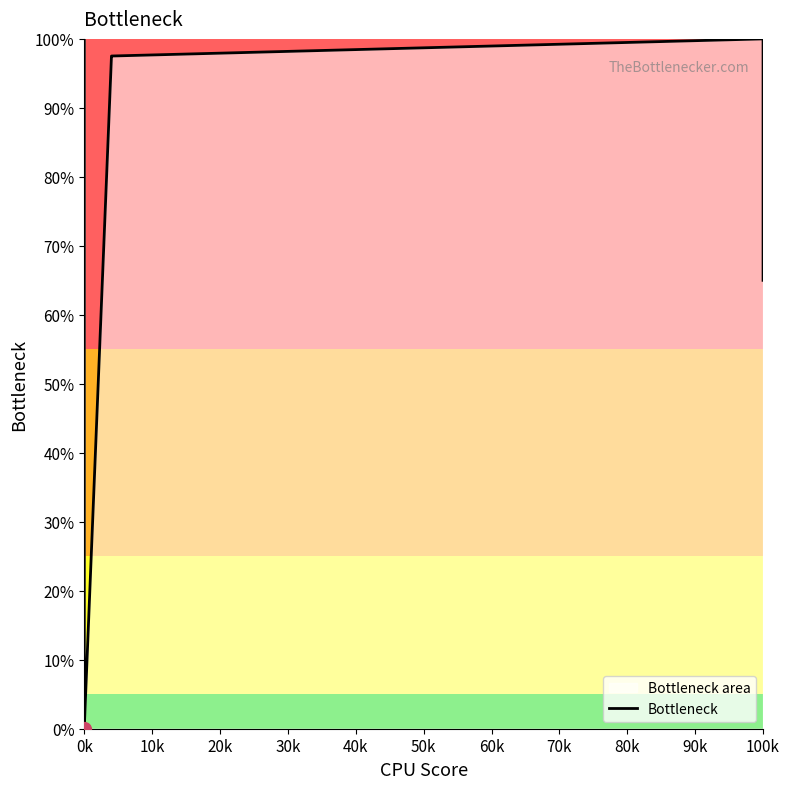

Is it true that the value at 0k is 0.0?

False